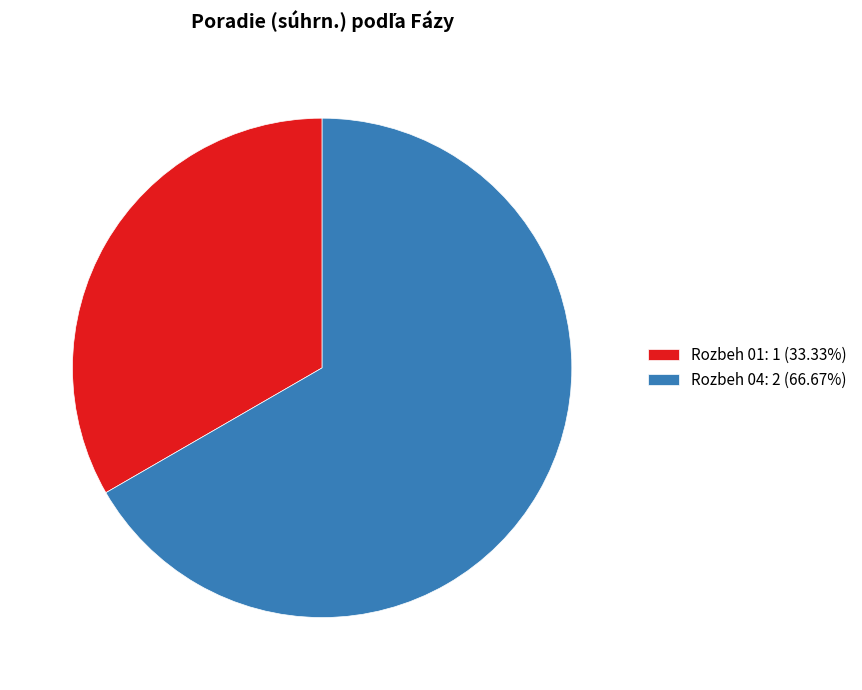

Which slice is the smallest?

Rozbeh 01